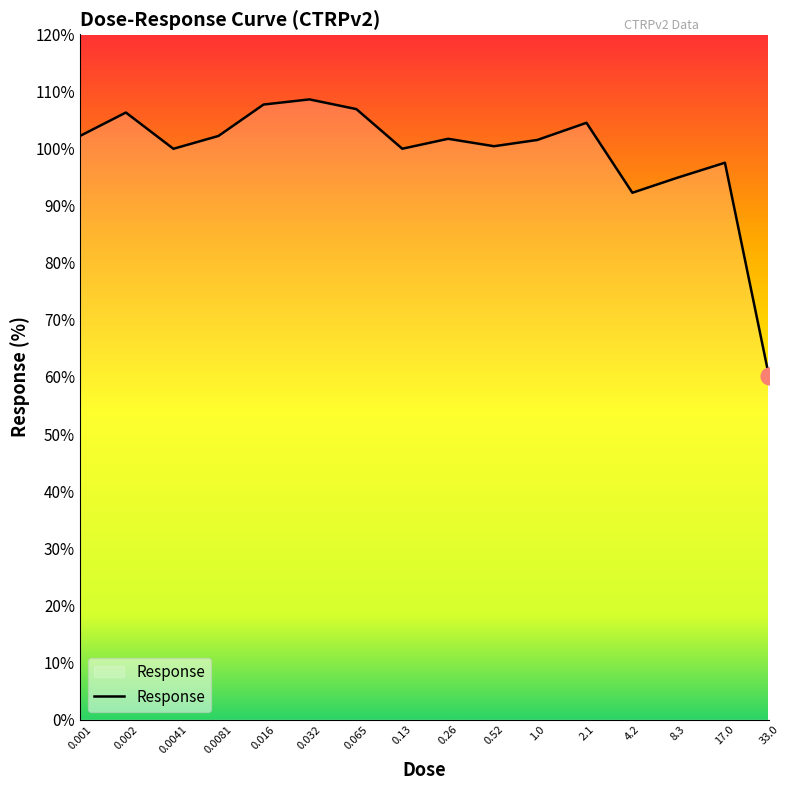

How many lines are shown in the chart?

1